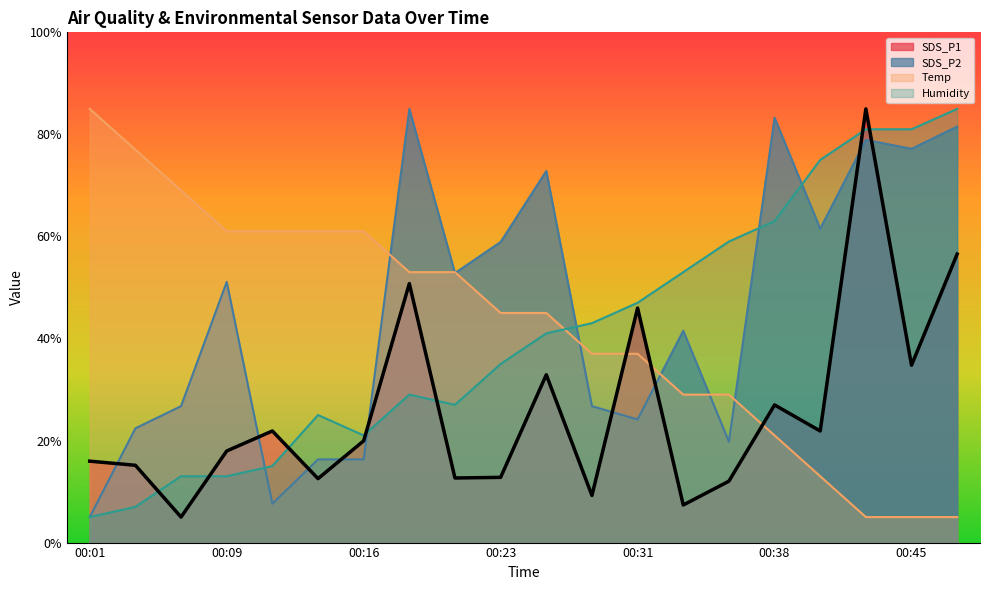

What is the value of the SDS_P2 point at the 19th from the left?

77.2